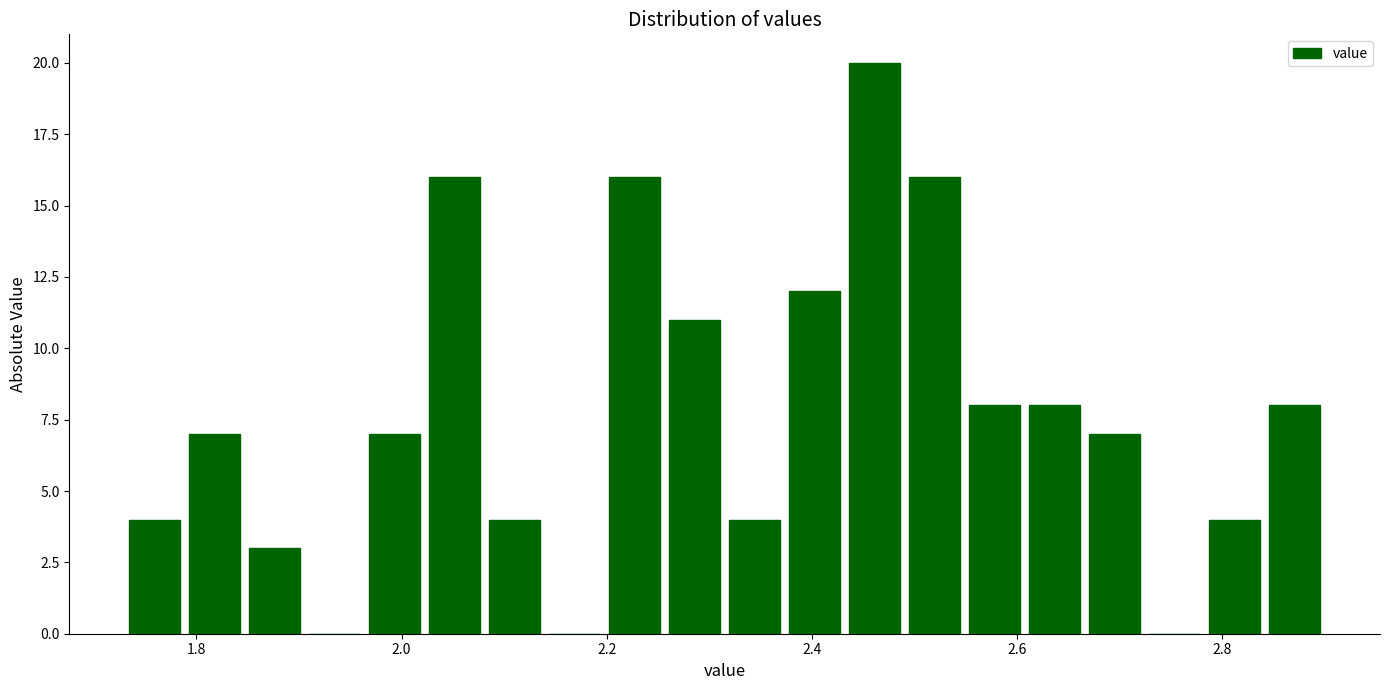

Around what value on the x-axis is the tallest bar? Give the approximate position of its centre, as read against the axis.

2.46